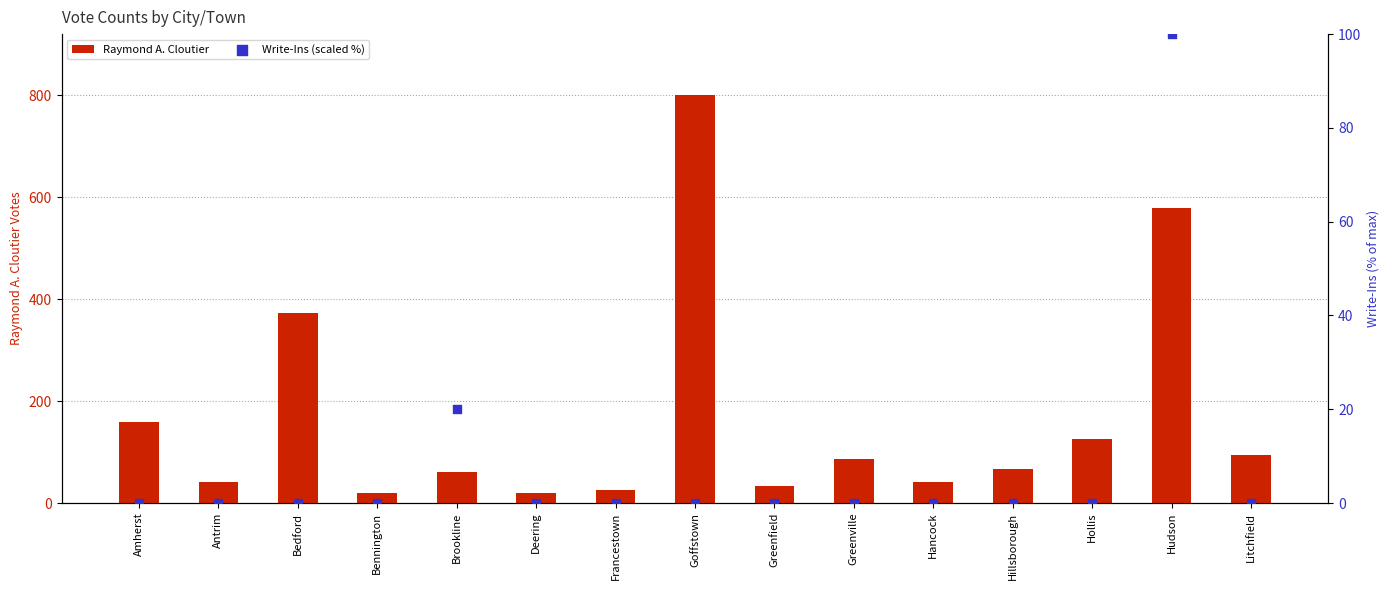

Is the value of Raymond A. Cloutier at Litchfield greater than the value of Write-Ins (scaled %) at Hillsborough?

Yes